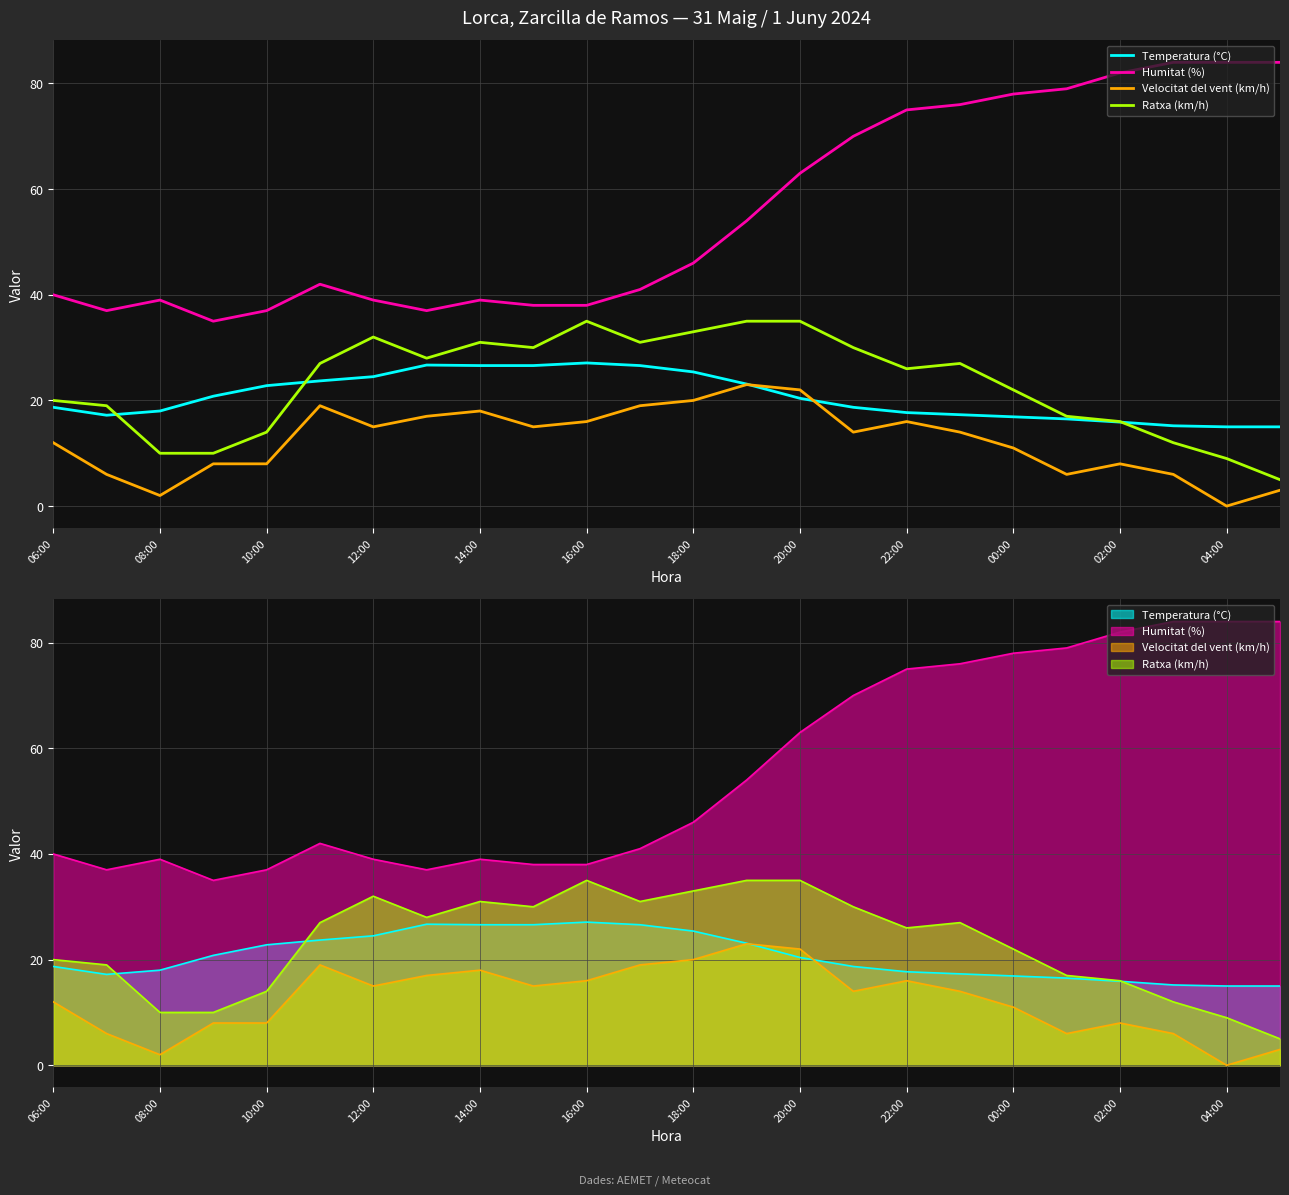

True or false: Humitat (%) and Velocitat del vent (km/h) cross at least once.

False